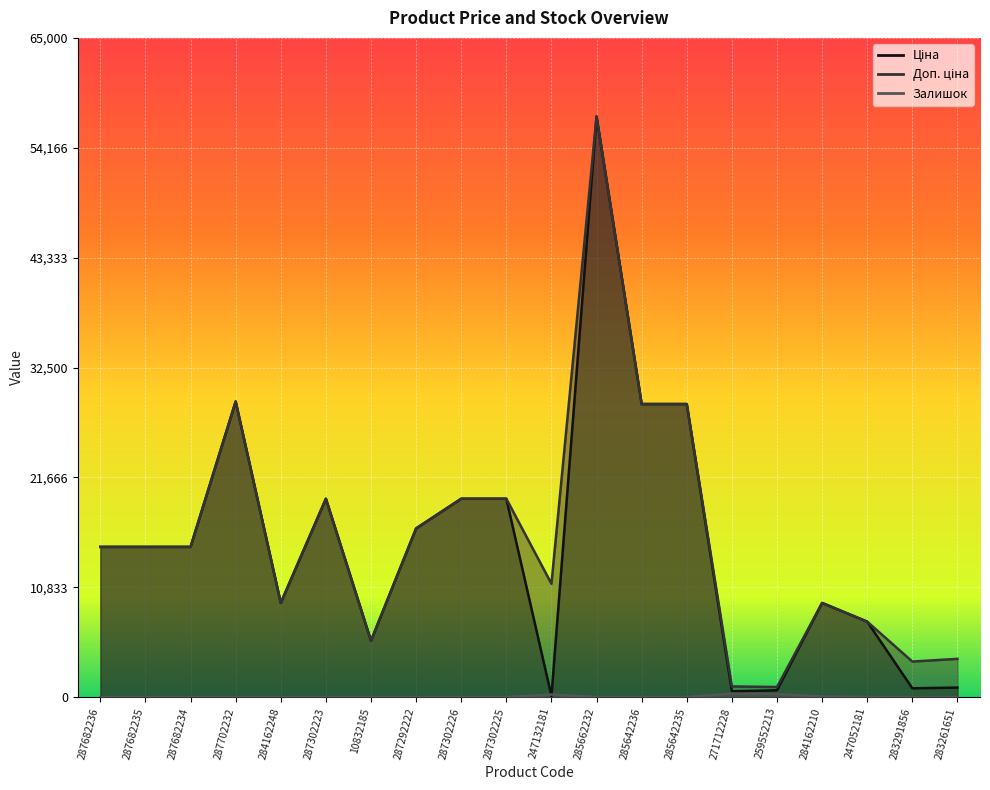

What position from the right is 271712228?

6